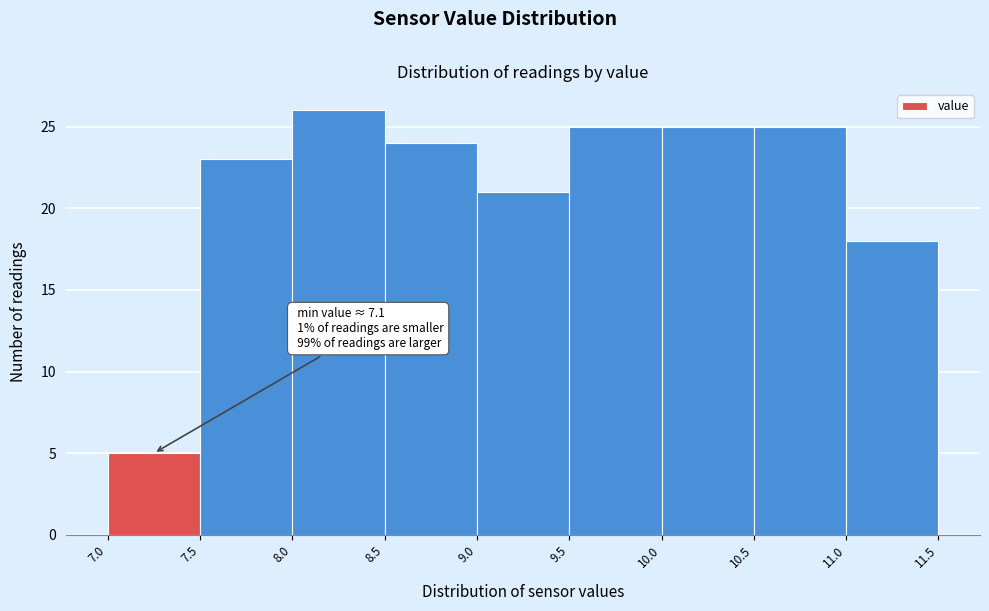

Over which range of the x-axis is the bar tallest?

8.0 to 8.5